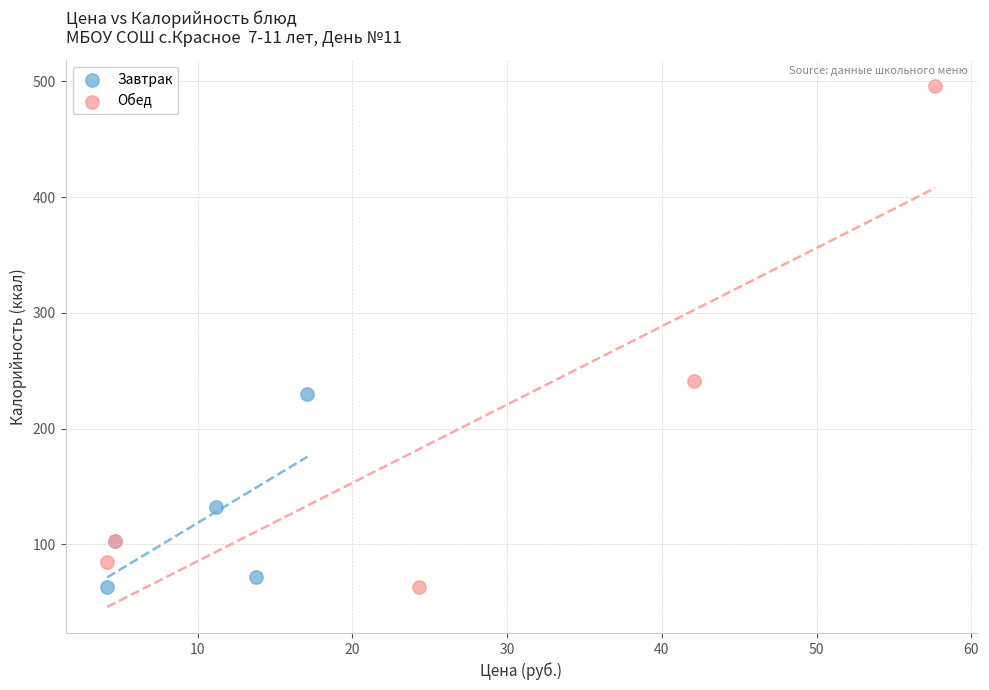

What are all the series names shown in the legend?

Завтрак, Обед